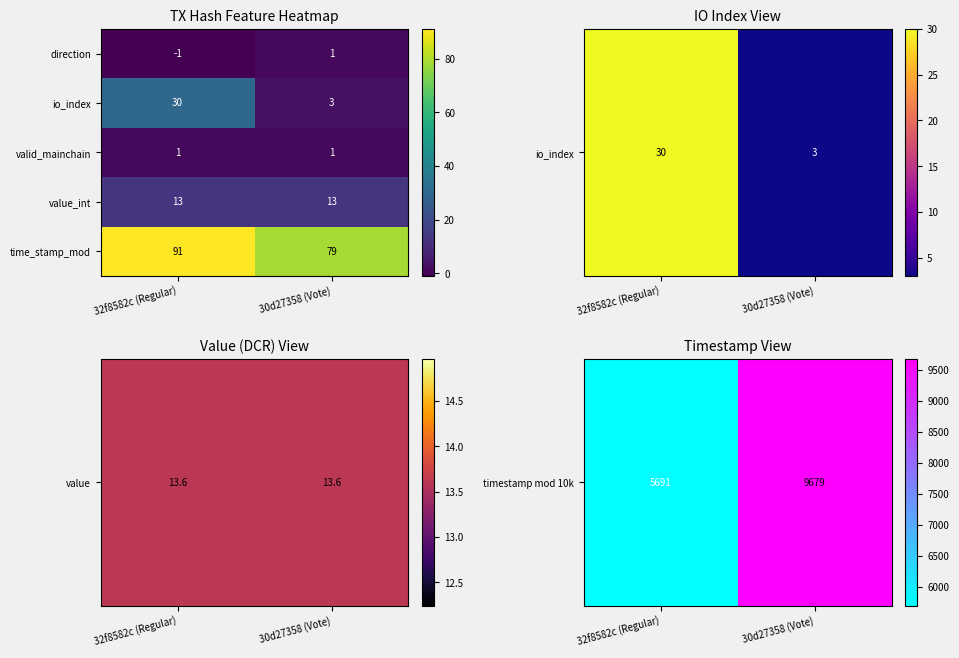

Reading right to left, transcribe all the data shown in this chart.

direction: 30d27358 (Vote)=1	32f8582c (Regular)=-1
io_index: 30d27358 (Vote)=3	32f8582c (Regular)=30
valid_mainchain: 30d27358 (Vote)=1	32f8582c (Regular)=1
value_int: 30d27358 (Vote)=13	32f8582c (Regular)=13
time_stamp_mod: 30d27358 (Vote)=79	32f8582c (Regular)=91